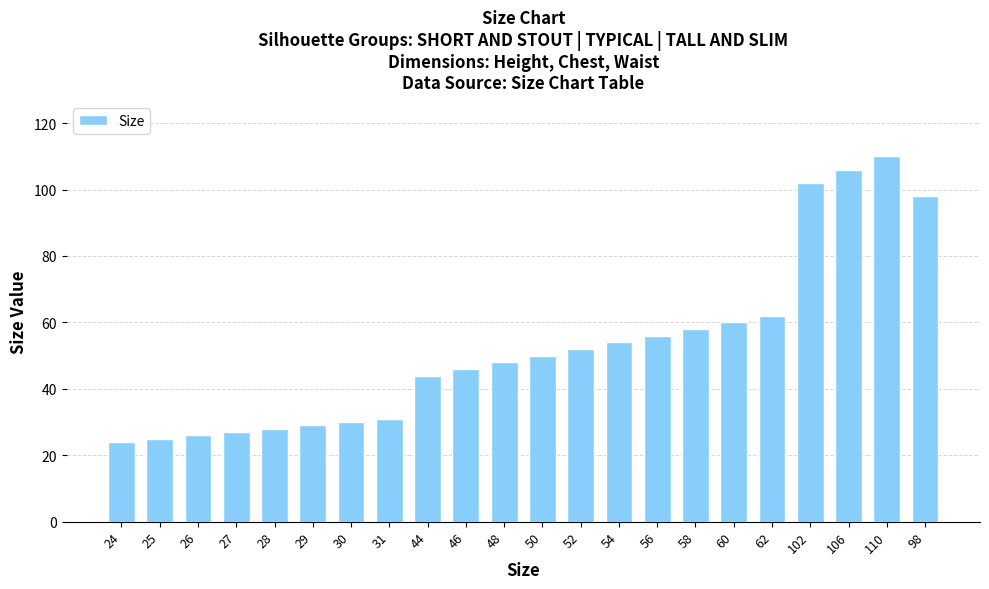

How many bars are there in total?

22